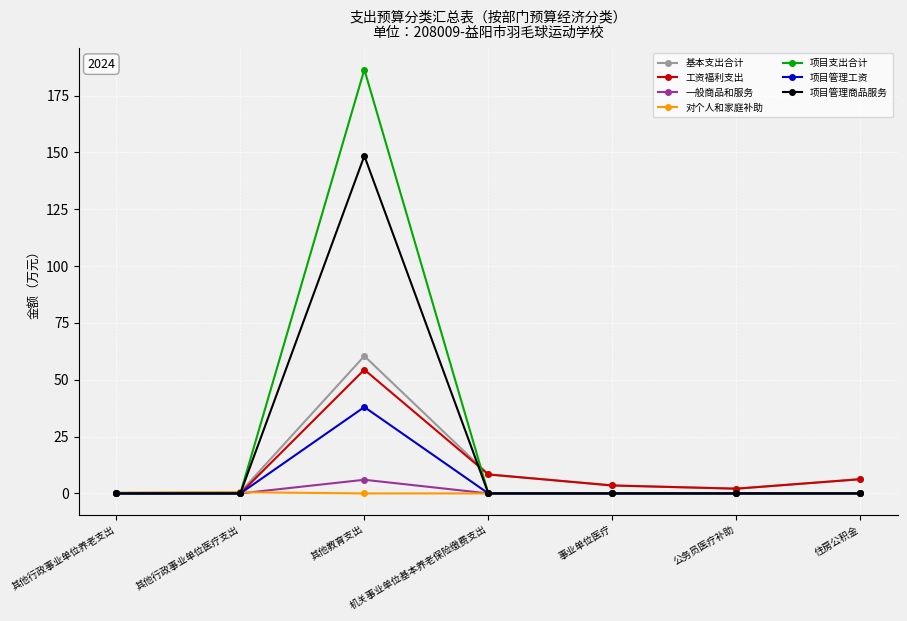

What position from the right is 其他教育支出?

5